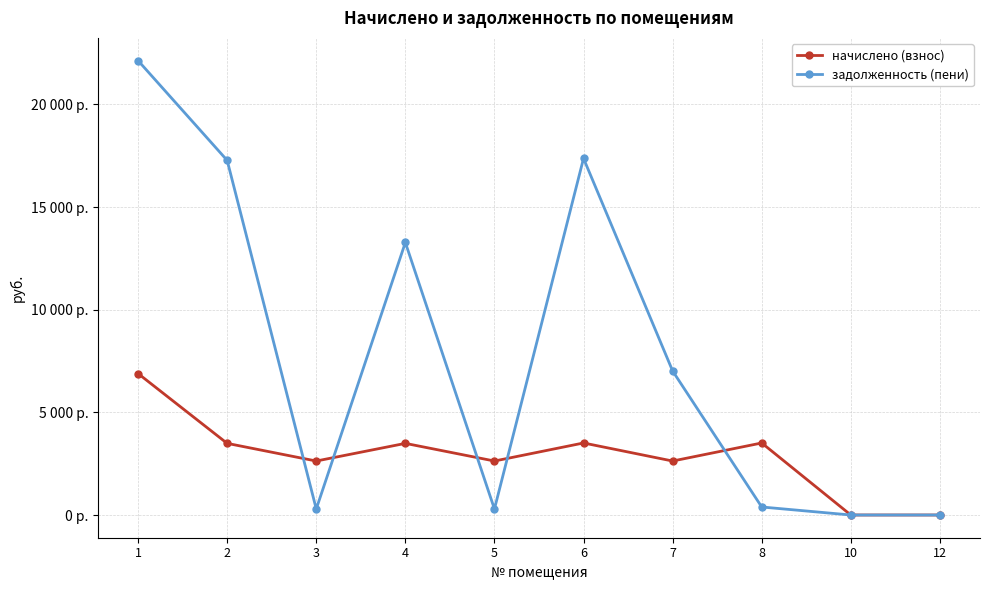

What are all the series names shown in the legend?

начислено (взнос), задолженность (пени)